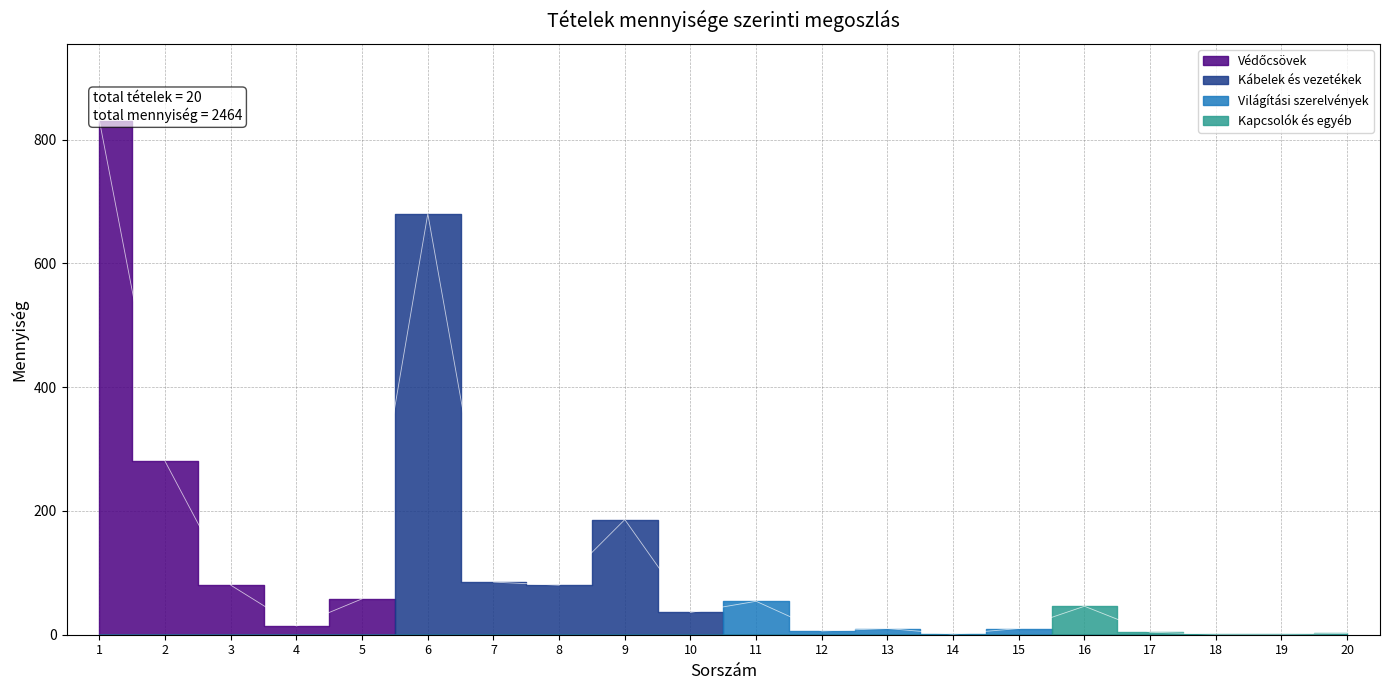

At which category is the sum across all series the highest?

1